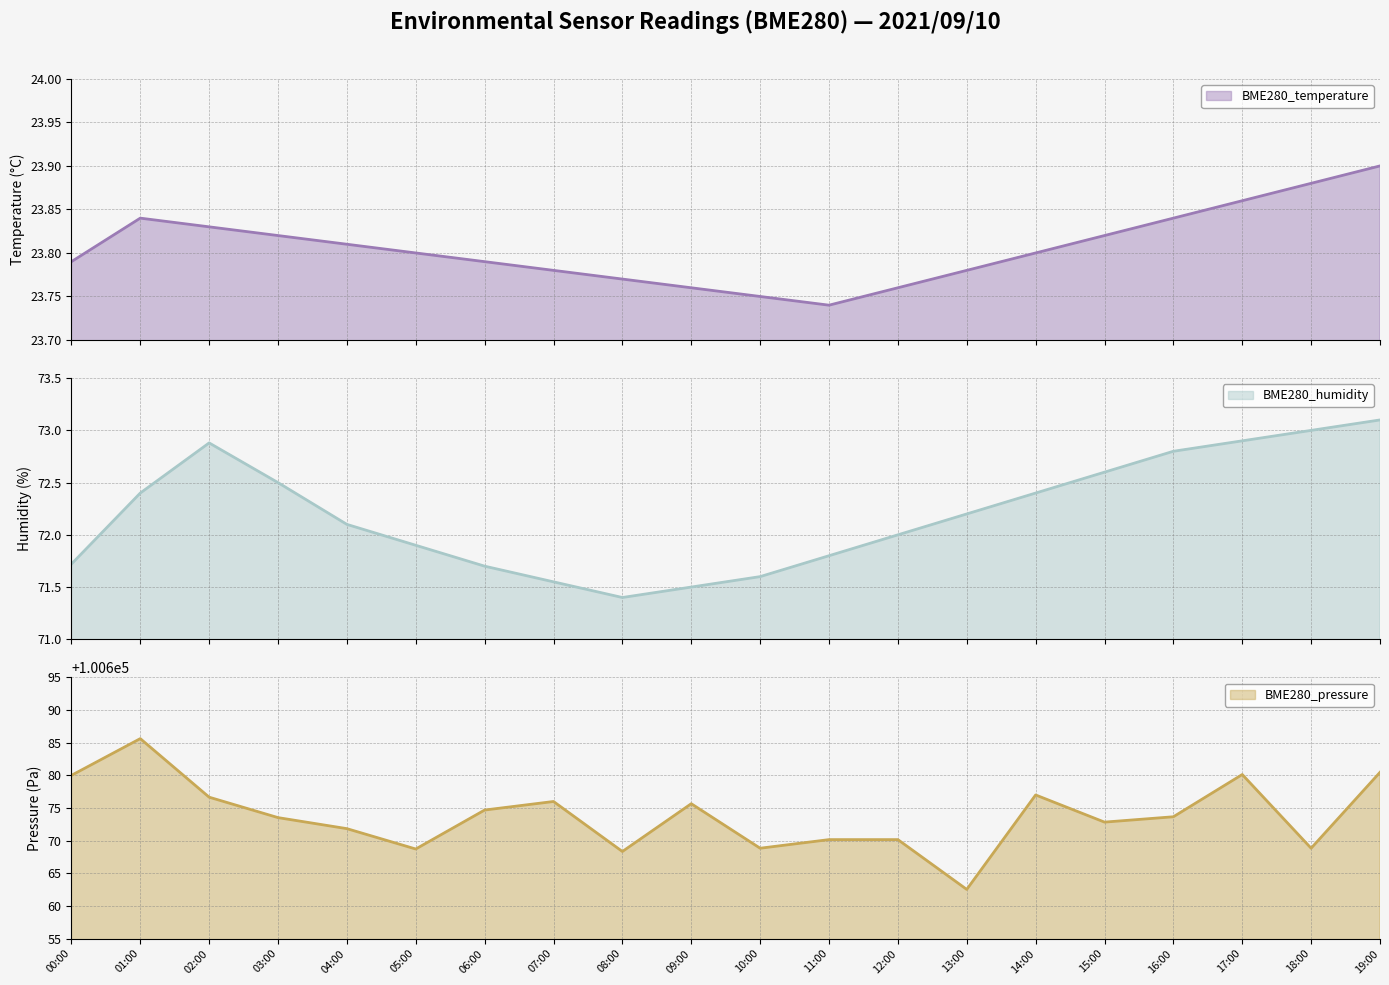

At which category does BME280_temperature reach its first local peak?

01:00